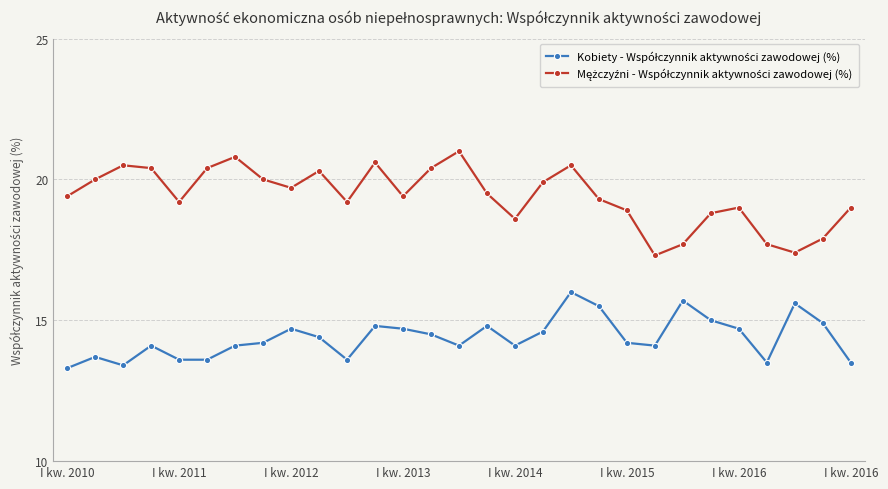

Count the number of categories in the chart.

29